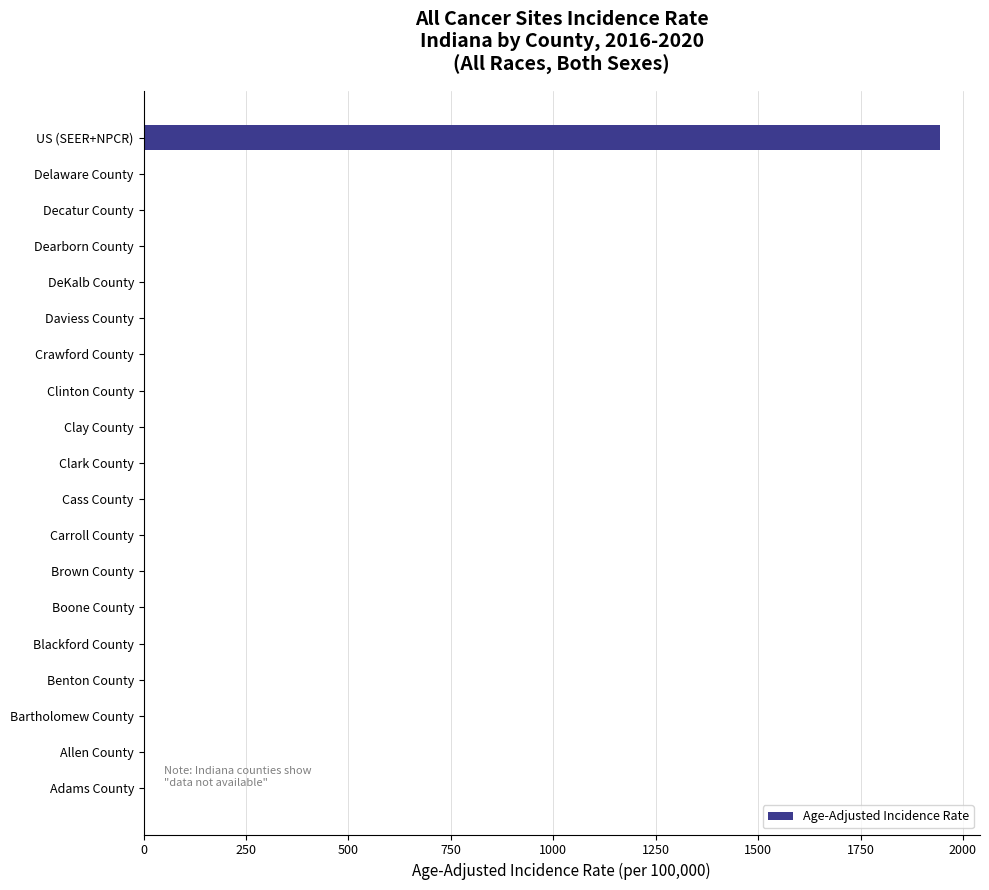

What is the sum of all values?

1944.4